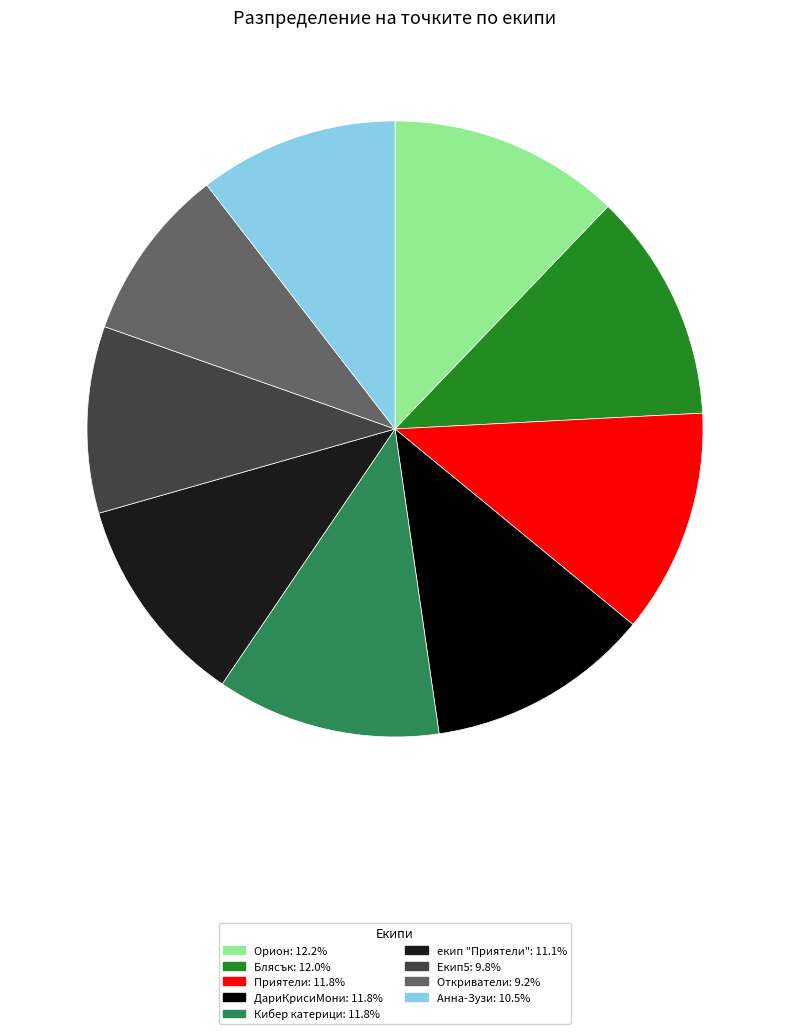

Approximately how many times larger is the value at Кибер катерици compared to Анна-Зузи?

1.1